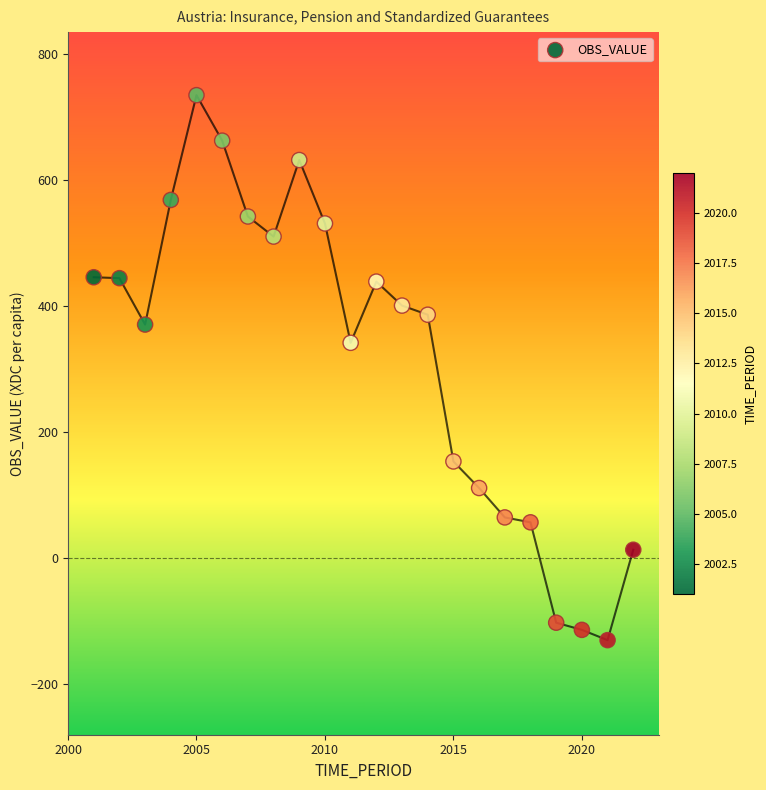

What Y value in the scatter plot is closest to 301?

341.2